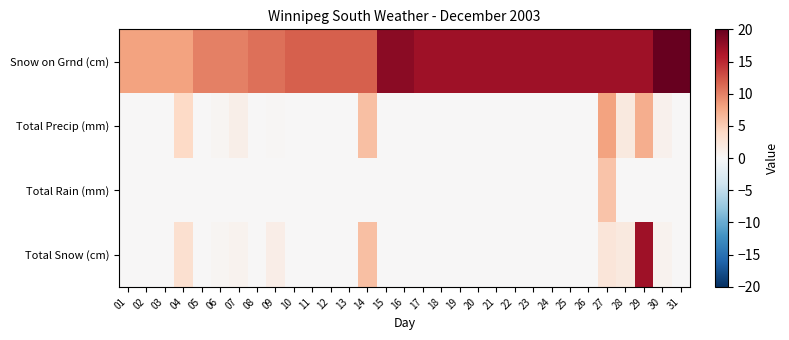

Between 14 and 18, which is larger?

18